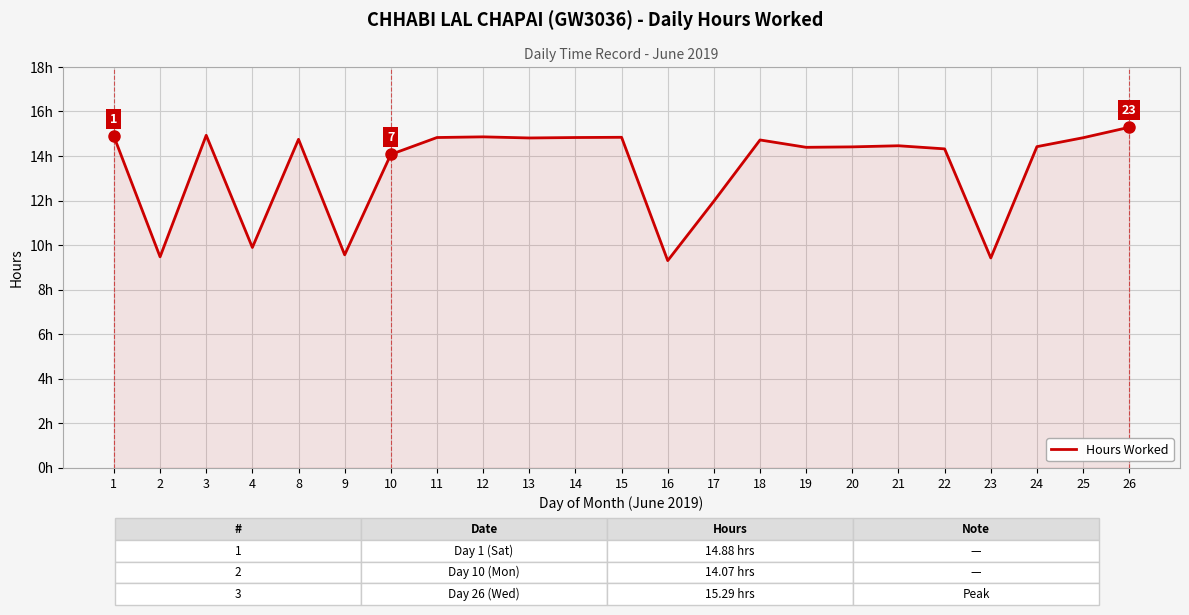

Reading left to right, list all the values displayed in this chart.

14.9	9.5	14.9	9.9	14.8	9.6	14.1	14.8	14.9	14.8	14.8	14.8	9.3	12.0	14.7	14.4	14.4	14.5	14.3	9.4	14.4	14.8	15.3